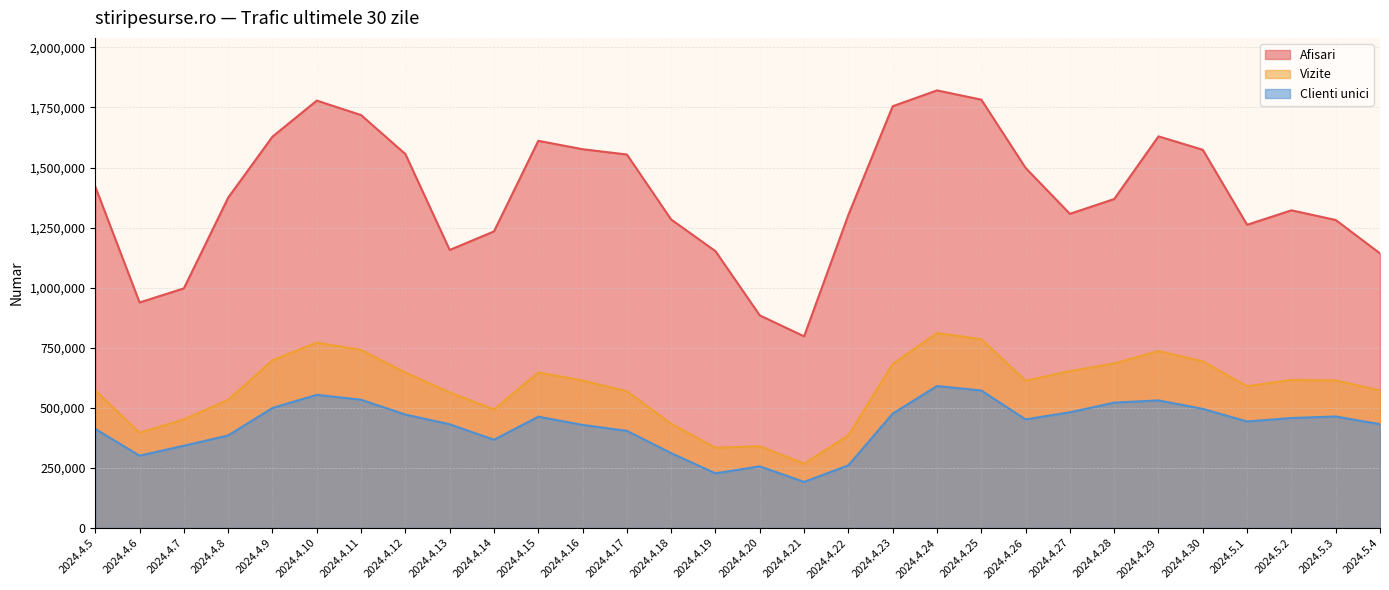

What is the label of the 30th point from the right?

2024.4.5